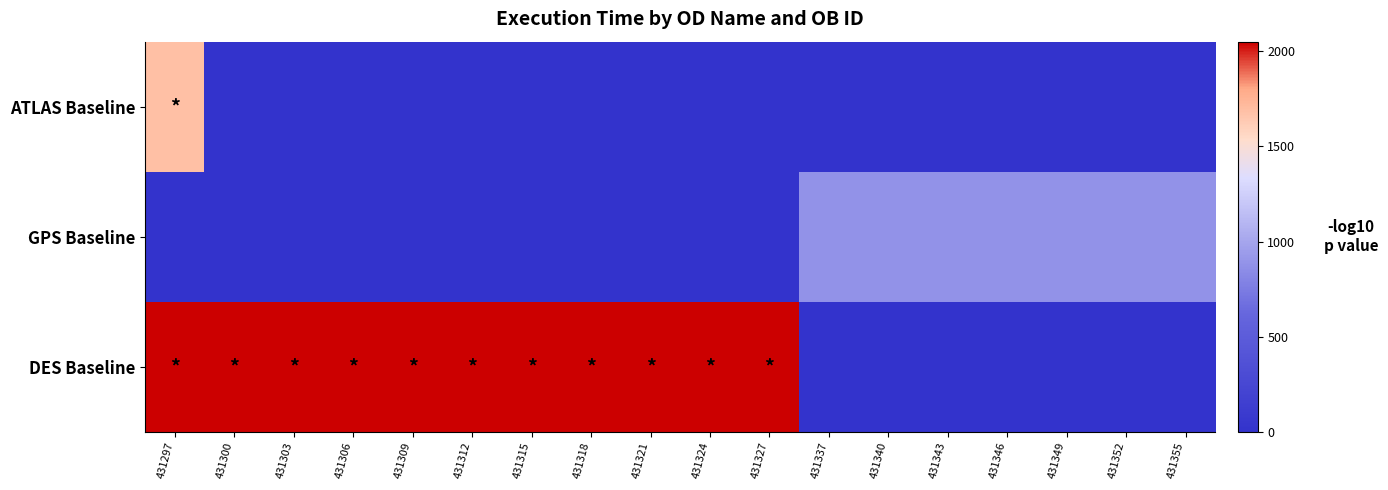

At how many categories does at least one series exceed 1565?

11